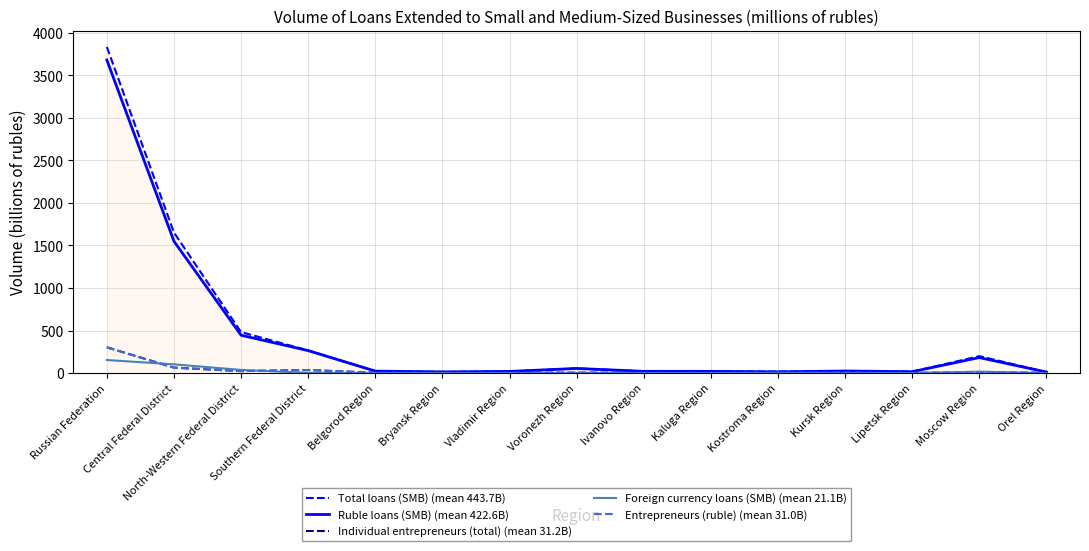

Which series has the largest range (max minus min)?

Total loans (SMB) (mean 443.7B)